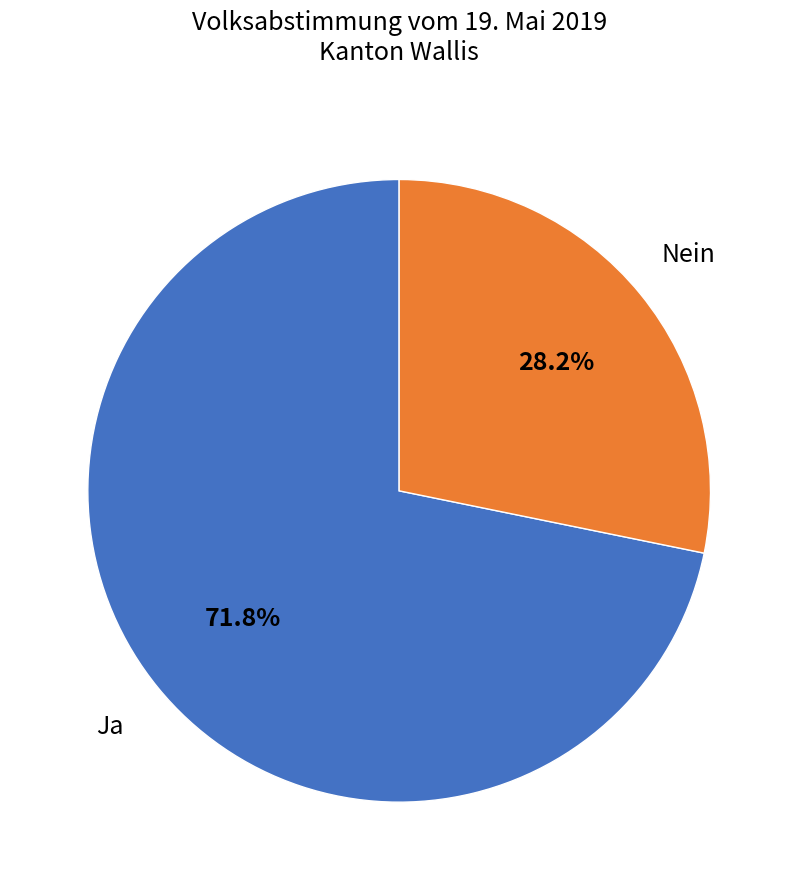

Combined, what portion of the pie is Nein and Ja?

100.0%